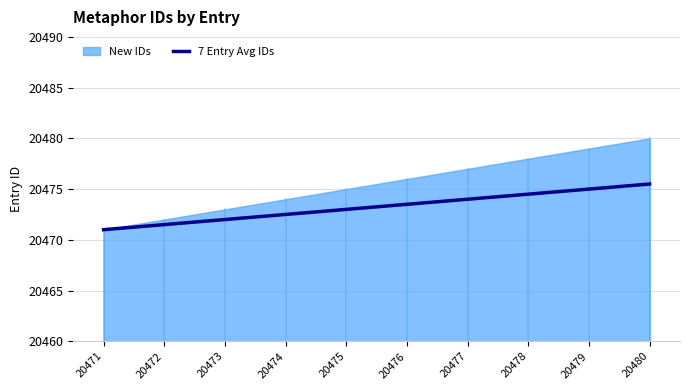

Reading left to right, extract all data points from this chart.

20471=20471.0	20472=20471.5	20473=20472.0	20474=20472.5	20475=20473.0	20476=20473.5	20477=20474.0	20478=20474.5	20479=20475.0	20480=20475.5